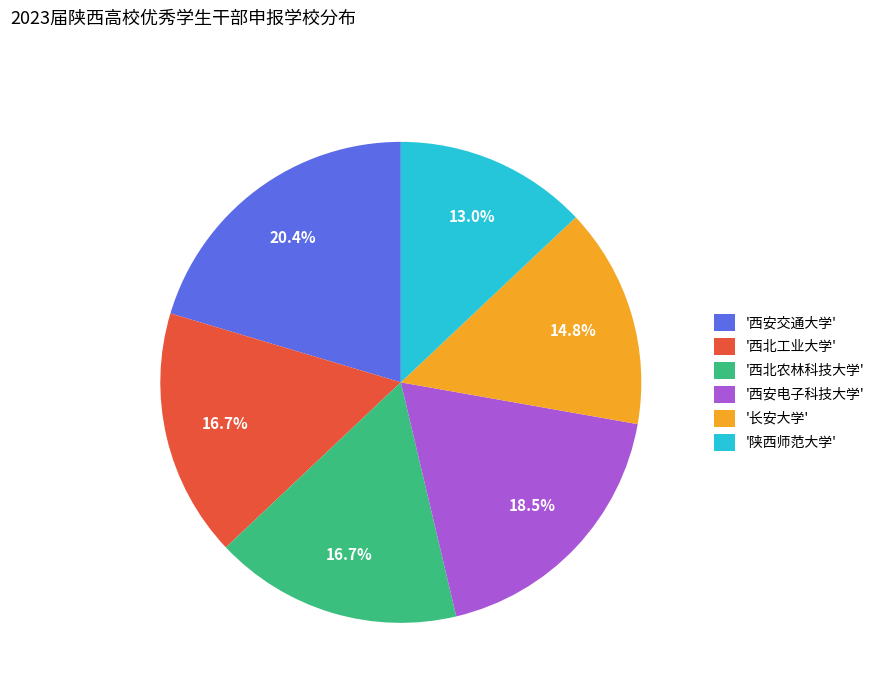

Approximately how many times larger is the value at '西安电子科技大学' compared to '西北工业大学'?

1.1